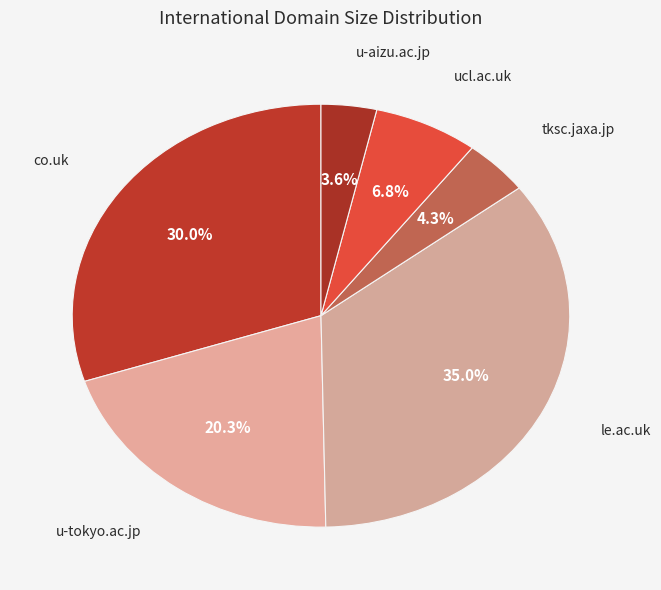

Count the number of slices in the pie.

6